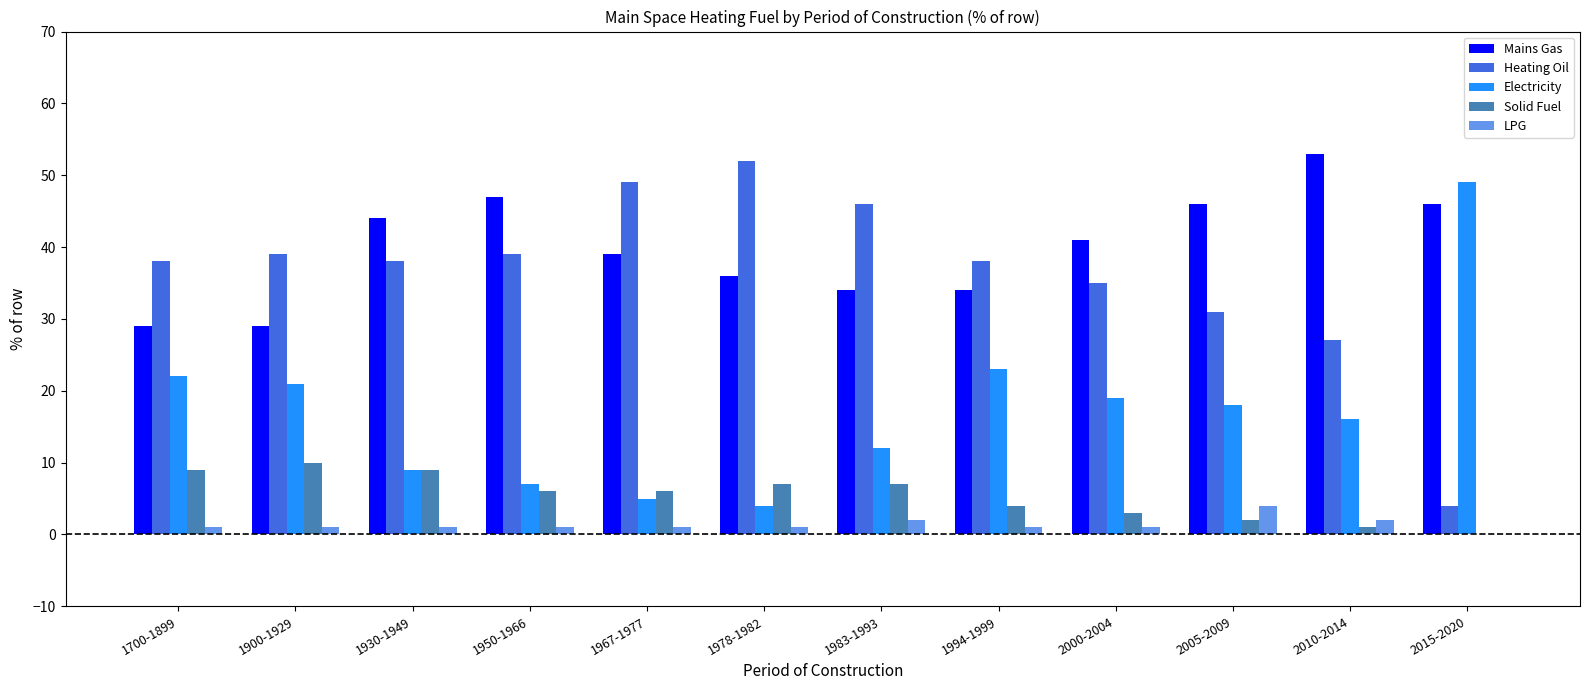

At which label is Heating Oil closest to 28?

2010-2014